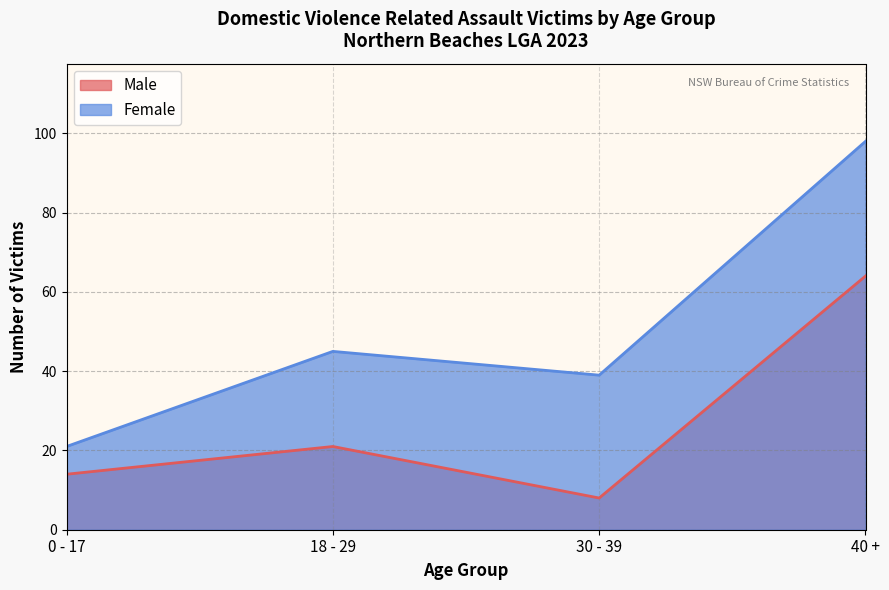

Is it true that Male equals 21 at 0 - 17?

False